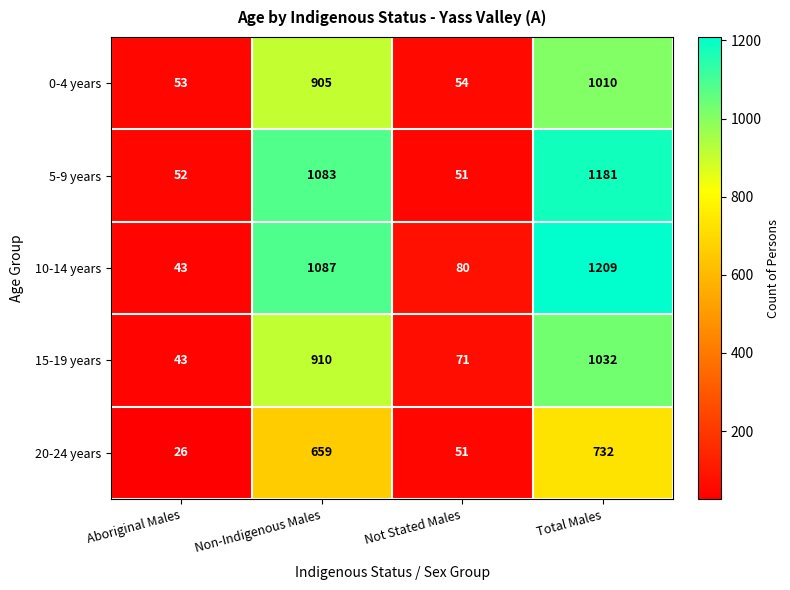

The 10-14 years series shows 125 at Not Stated Males. True or false?

False